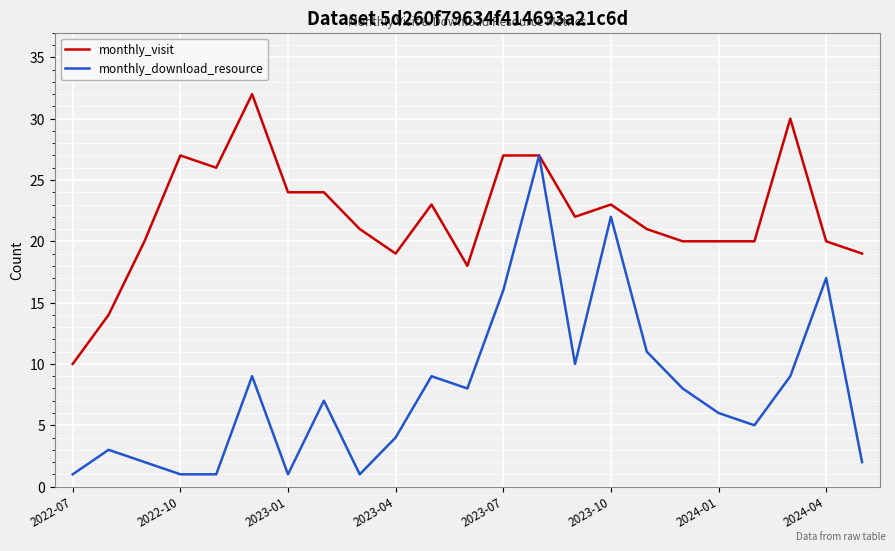

What is the highest value of the monthly_visit series?

32